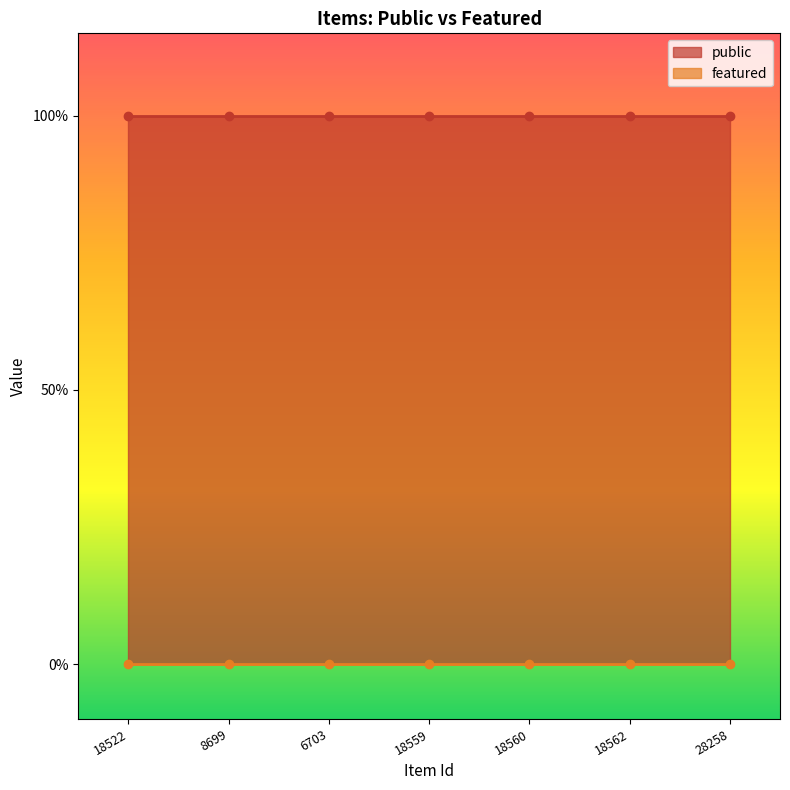

Which series has the largest total across all categories?

public